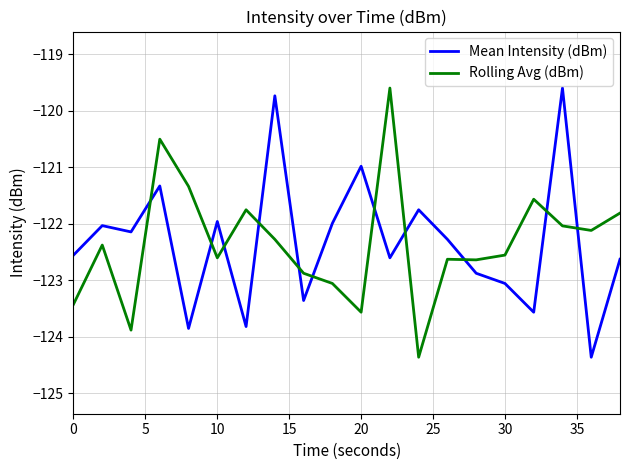

What is the smallest value displayed?

-124.4